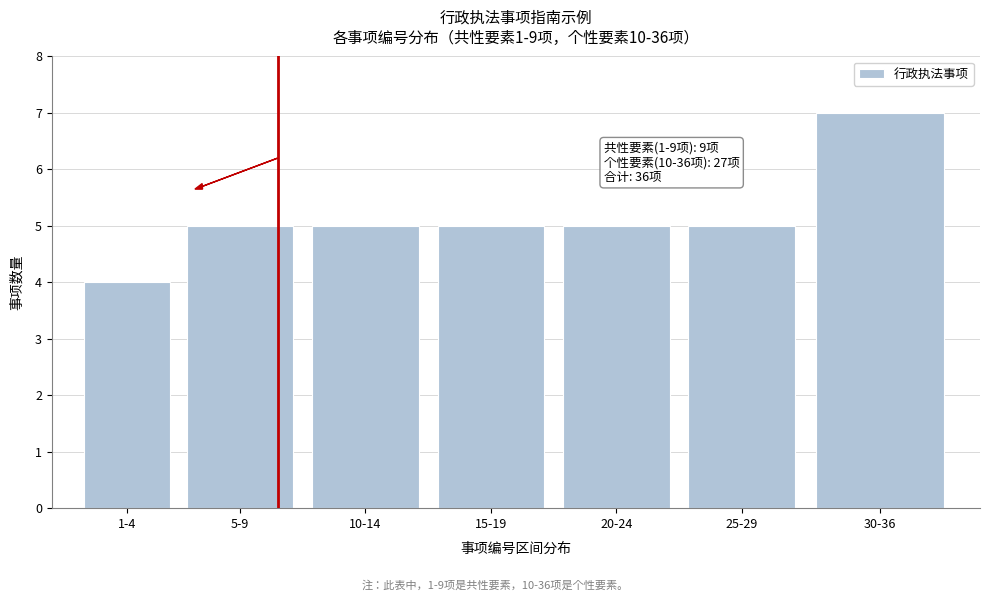

Reading left to right, list all the values displayed in this chart.

1-4=4	5-9=5	10-14=5	15-19=5	20-24=5	25-29=5	30-36=7